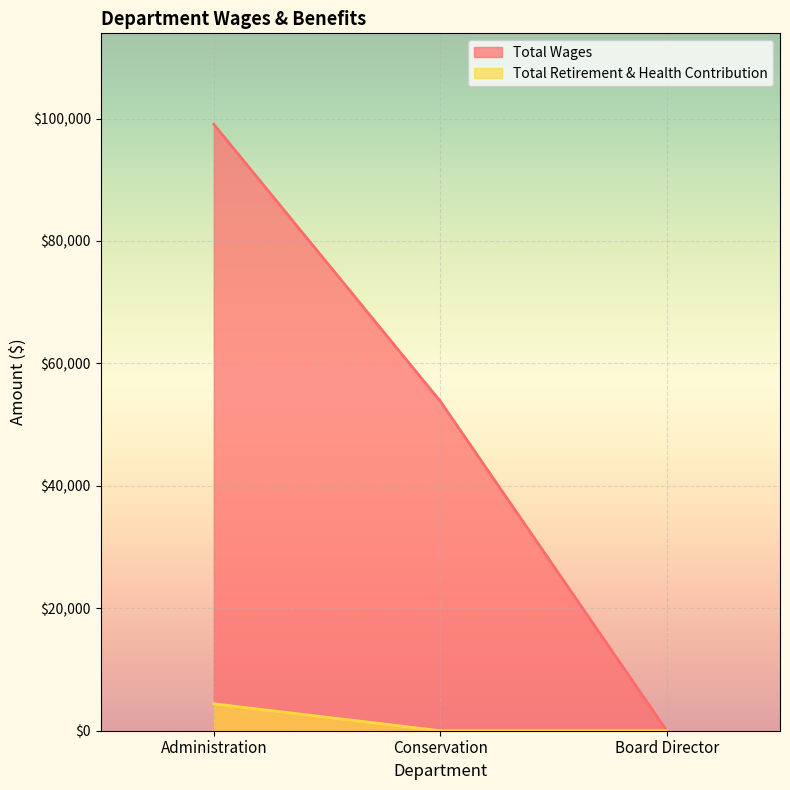

Rank the categories by Total Retirement & Health Contribution value from highest to lowest.

Administration, Conservation, Board Director